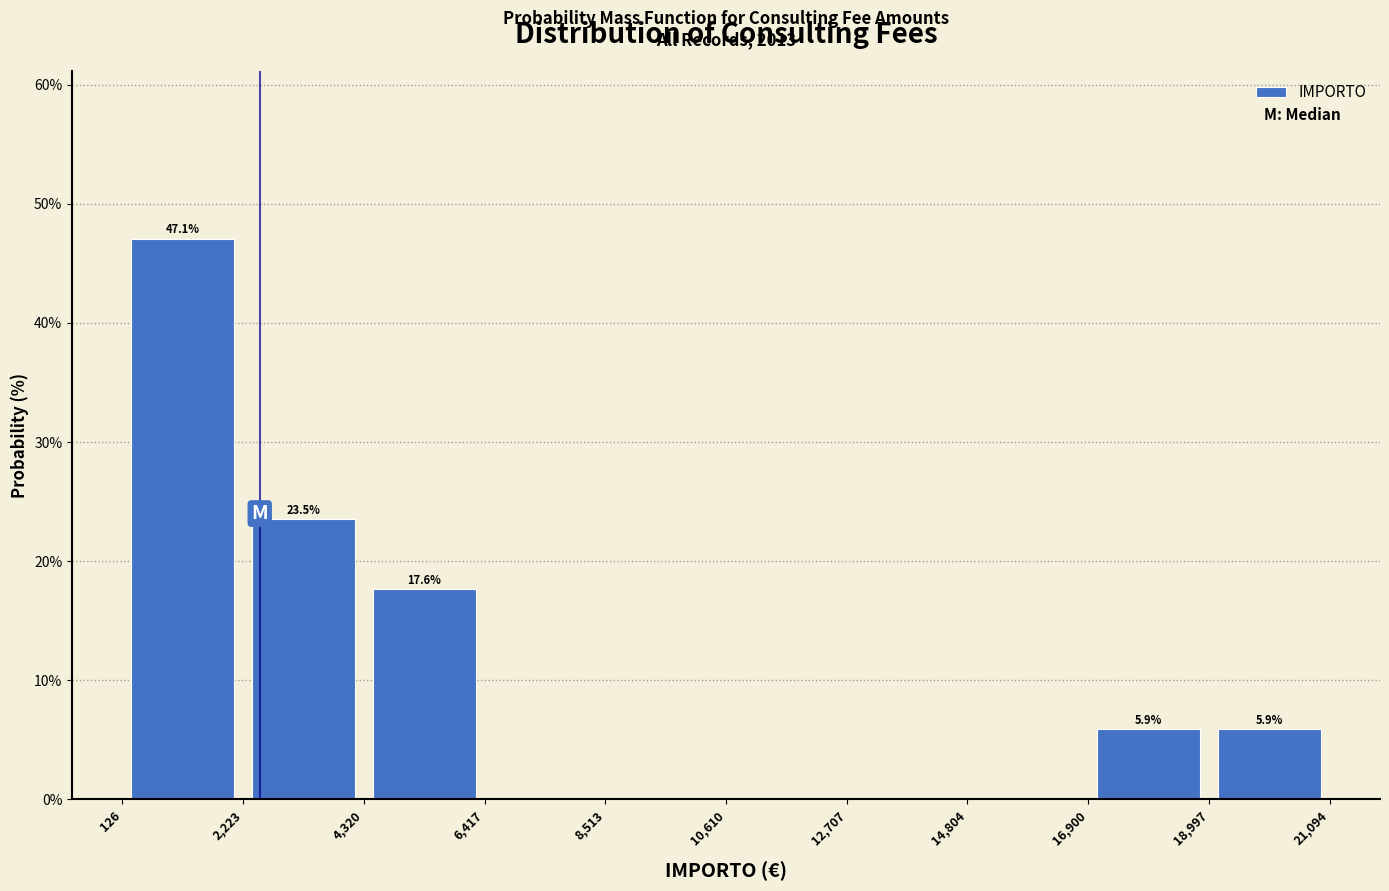

Over which range of the x-axis is the bar tallest?

126 to 2,223